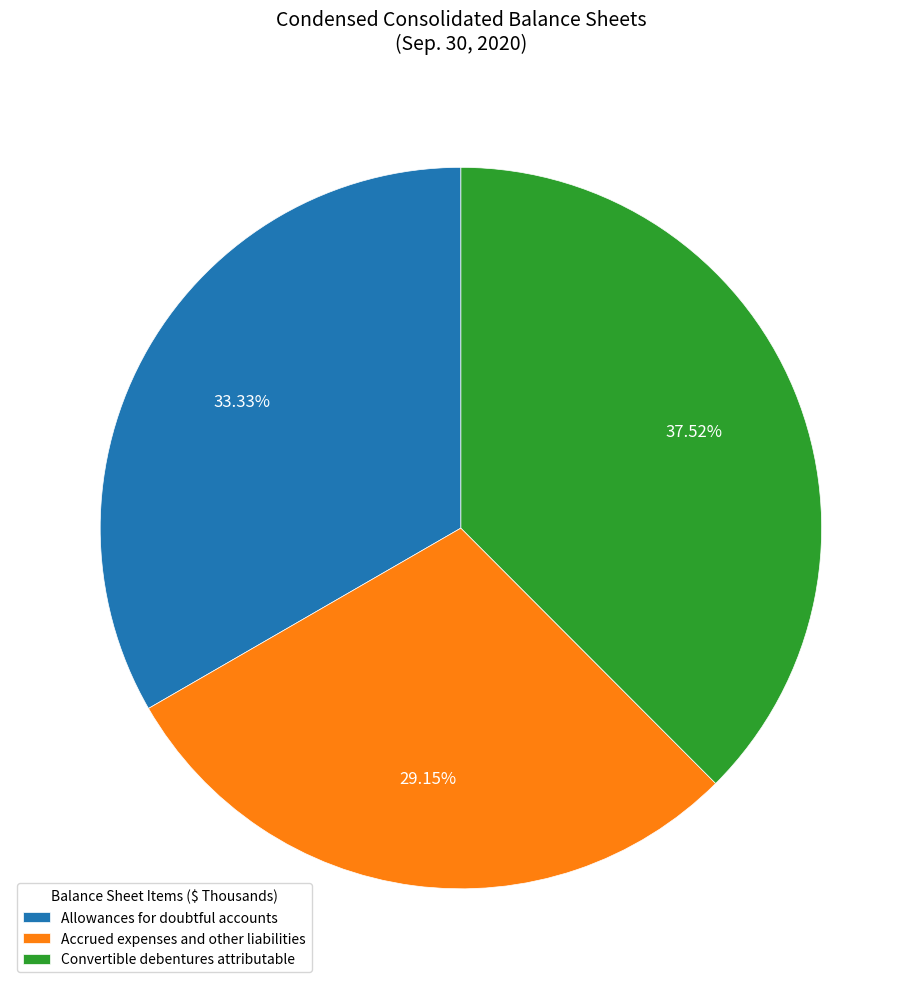

To the nearest percent, what is the average slice percentage?

33%